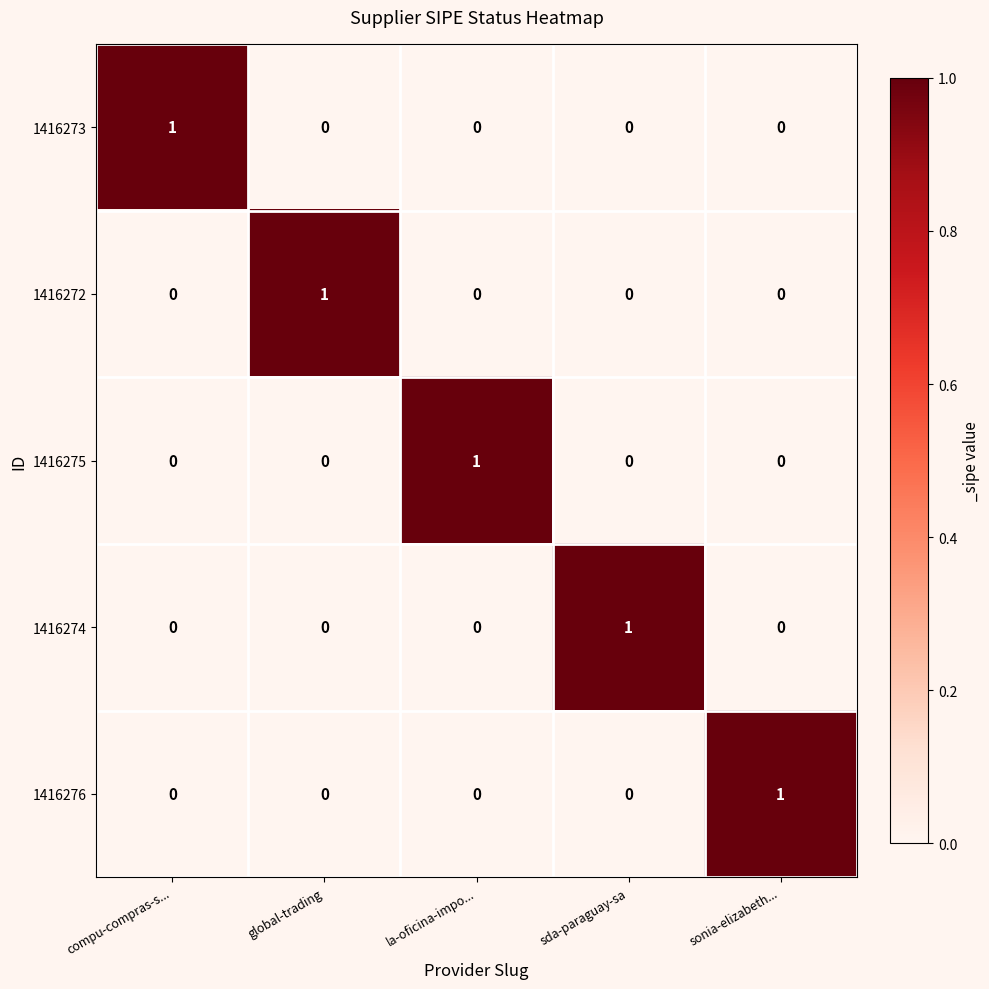

Which category has the highest value in the 1416274 series?

sda-paraguay-sa